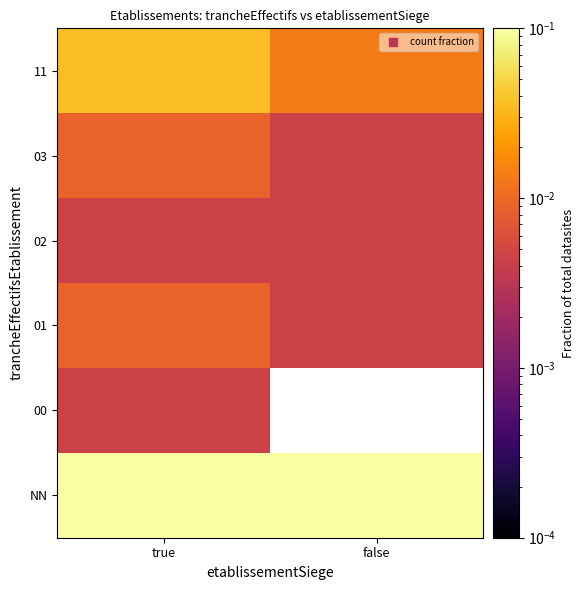

What is the spread (max minus min) of values at false?

0.4